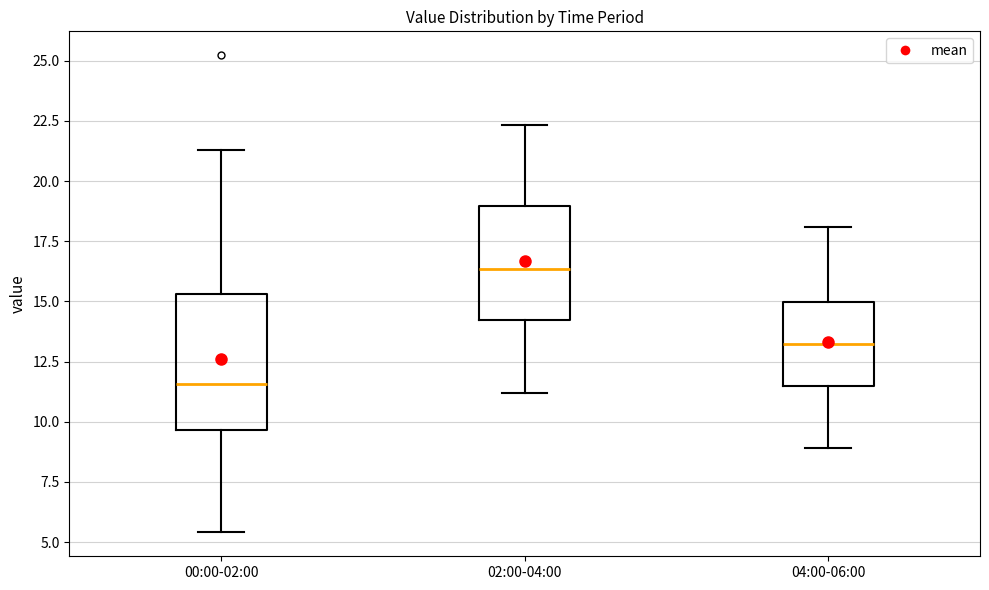

Reading left to right, read every box against the y-axis: the position of its median line, the range the box covers, and the ends of its whiskers. The values are not printed on the chart, so give them approximately, as read against the axis.

00:00-02:00: median 11.5, box 9.5 to 15.5, whiskers 5.5 to 21.5
02:00-04:00: median 16.5, box 14.0 to 19.0, whiskers 11.0 to 22.5
04:00-06:00: median 13.5, box 11.5 to 15.0, whiskers 9.0 to 18.0